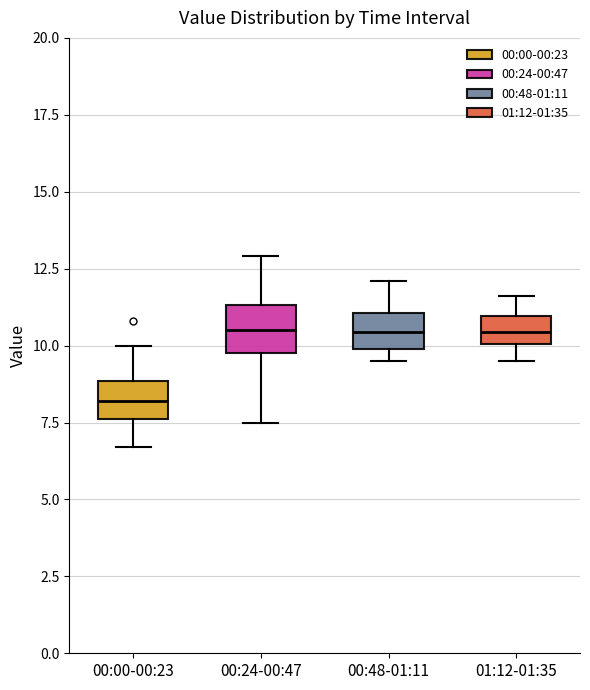

Reading left to right, read every box against the y-axis: the position of its median line, the range the box covers, and the ends of its whiskers. The values are not printed on the chart, so give them approximately, as read against the axis.

00:00-00:23: median 8.0, box 7.5 to 9.0, whiskers 6.5 to 10.0
00:24-00:47: median 10.5, box 10.0 to 11.5, whiskers 7.5 to 13.0
00:48-01:11: median 10.5, box 10.0 to 11.0, whiskers 9.5 to 12.0
01:12-01:35: median 10.5, box 10.0 to 11.0, whiskers 9.5 to 11.5